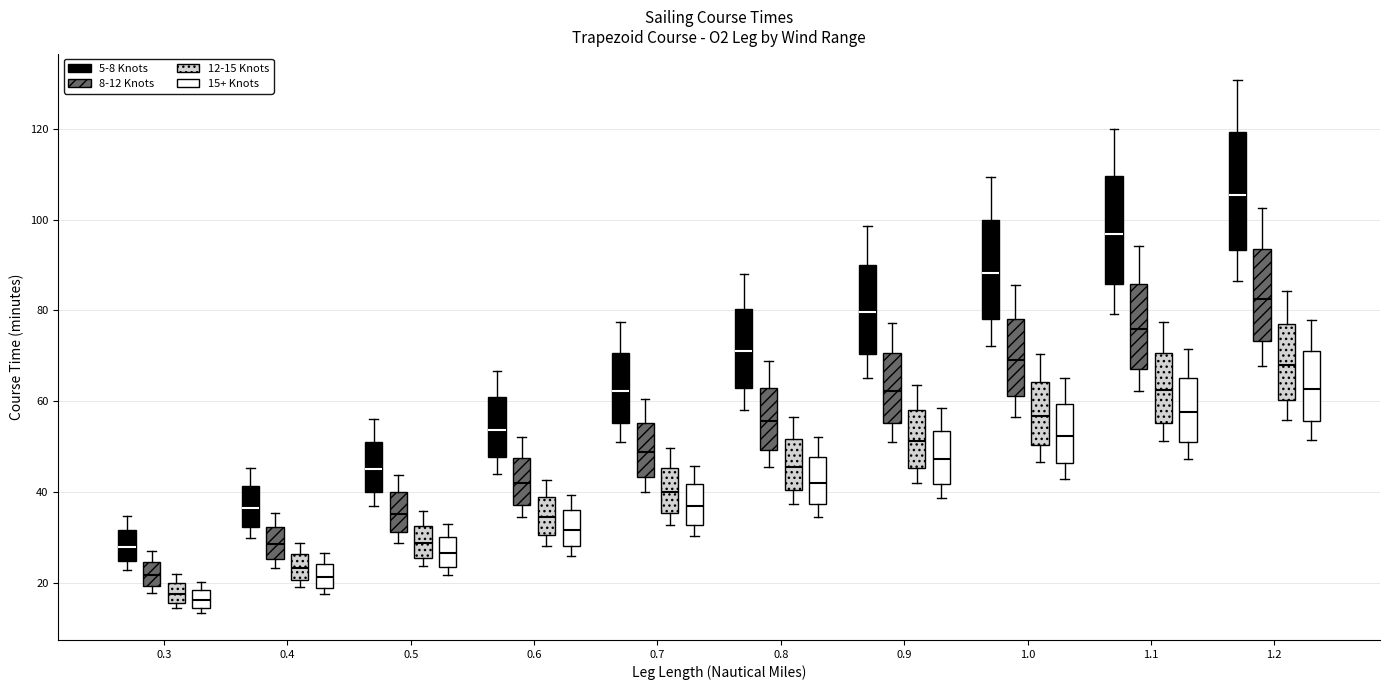

Which box's median line is the highest?

1.2 (5-8 Knots)